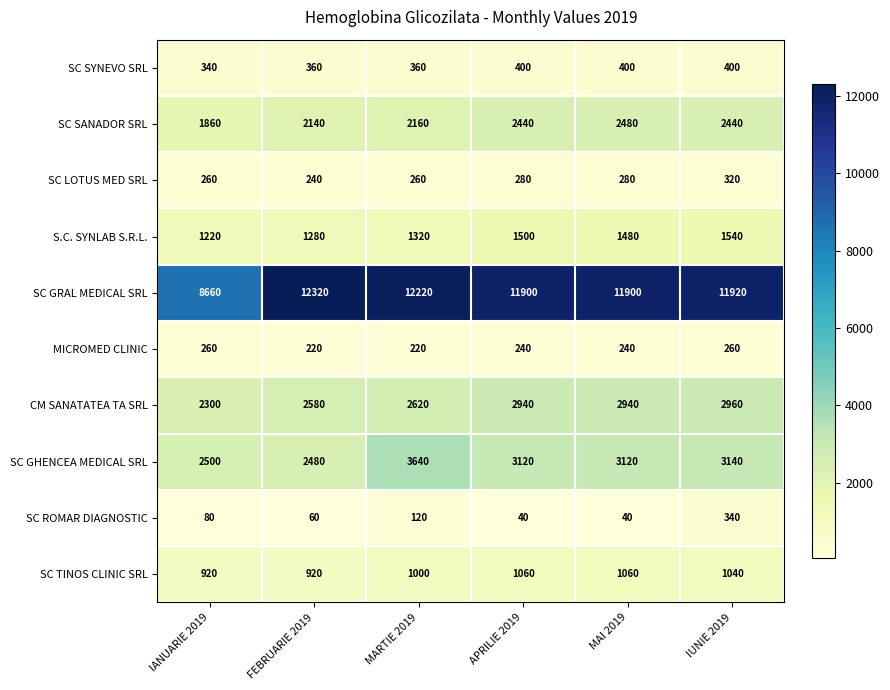

What is the difference between the maximum and minimum values in the SC SANADOR SRL series?

620